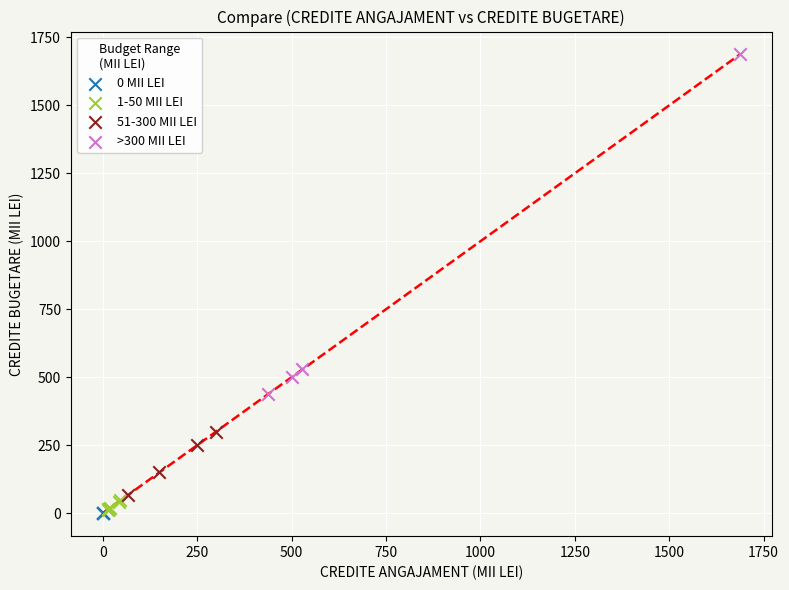

Which series reaches the maximum Y coordinate?

>300 MII LEI